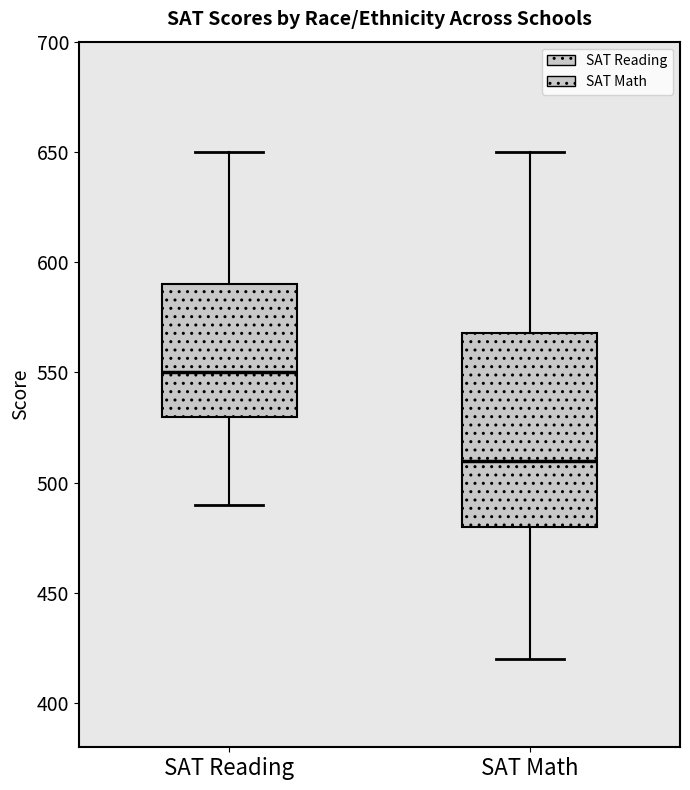

Where does the median line of the box for SAT Reading sit on the y-axis? The values are not printed on the chart, so give them approximately, as read against the axis.

550